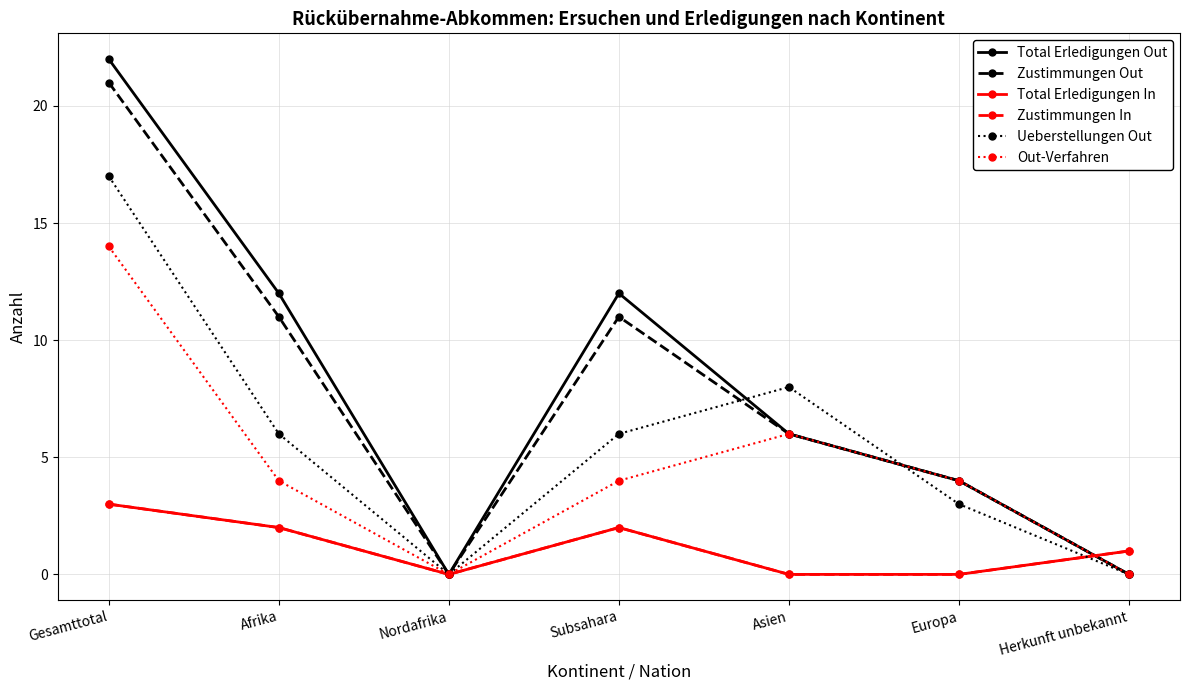

Count the number of data series in this chart.

6